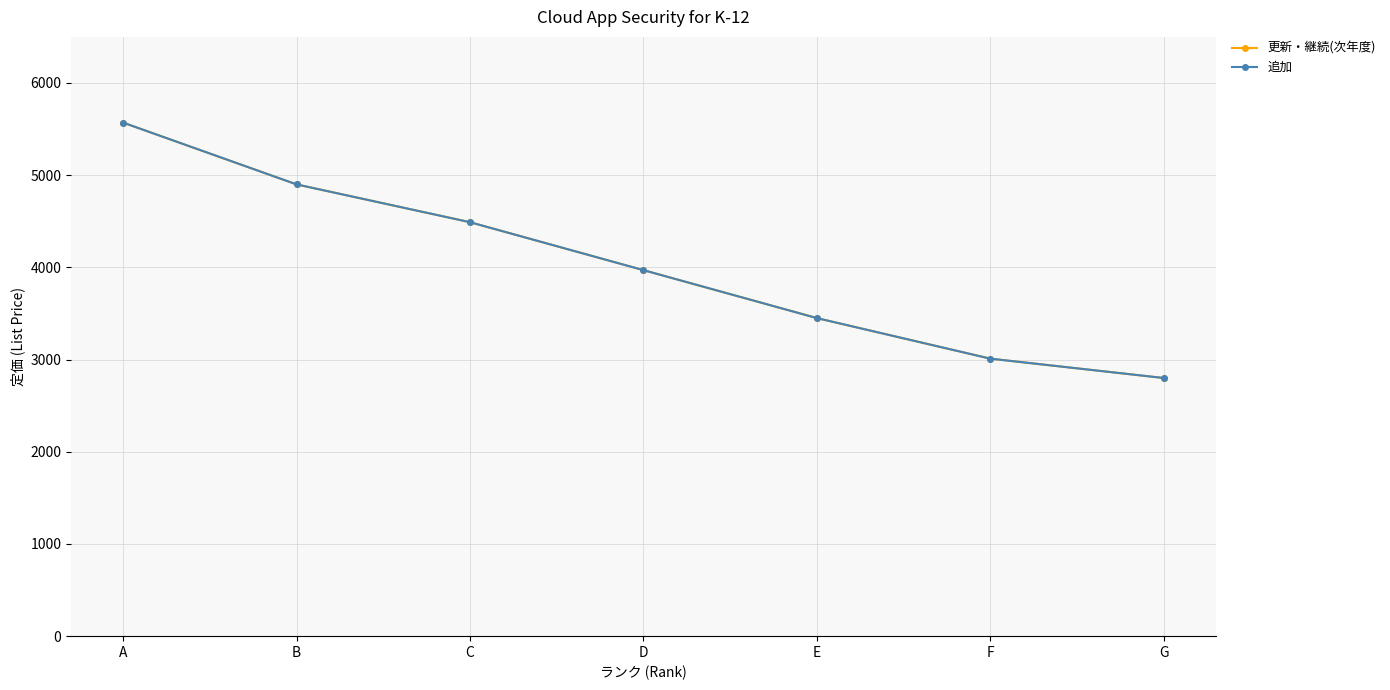

Rank the categories by 更新・継続(次年度) value from highest to lowest.

A, B, C, D, E, F, G